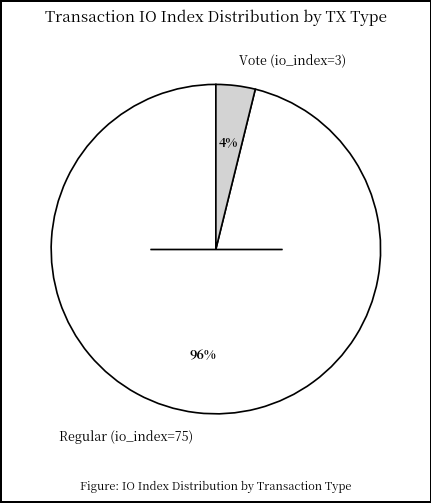

To the nearest percent, what percentage of the pie is Regular (io_index=75)?

96%